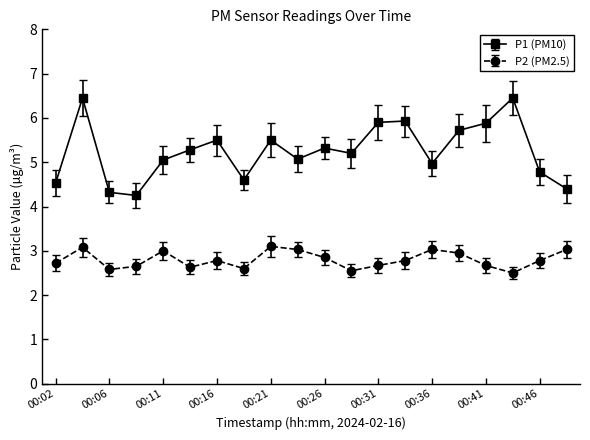

What is the sum of all P1 (PM10) values?

105.1